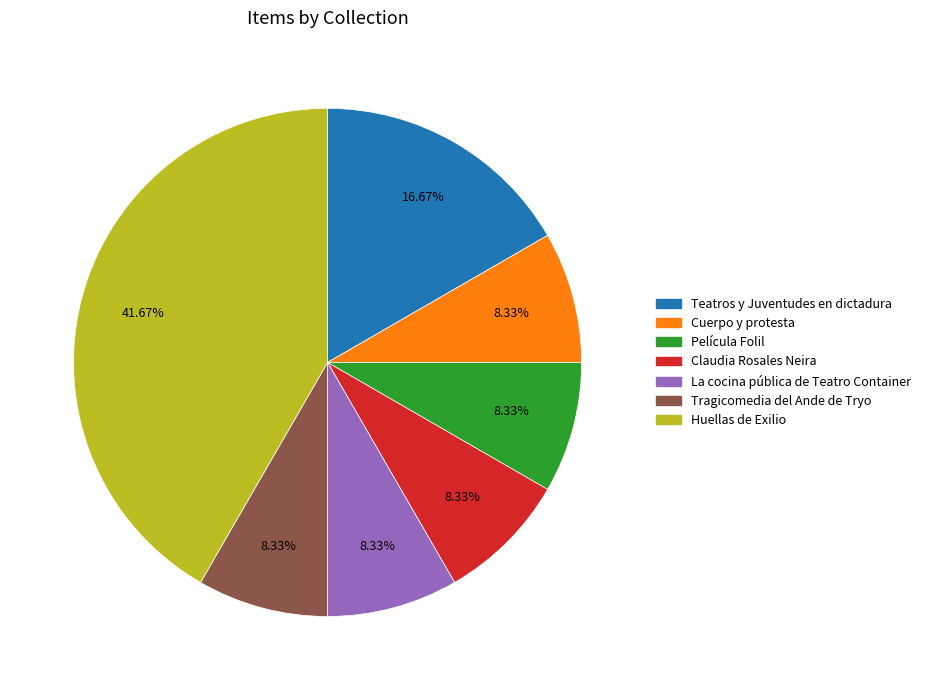

To the nearest percent, what is the average slice percentage?

14%